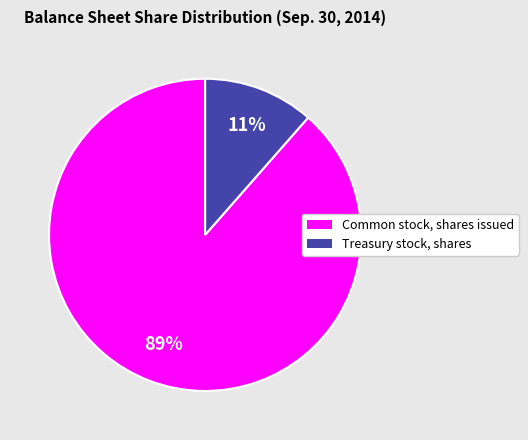

Which slice is the largest?

Common stock, shares issued